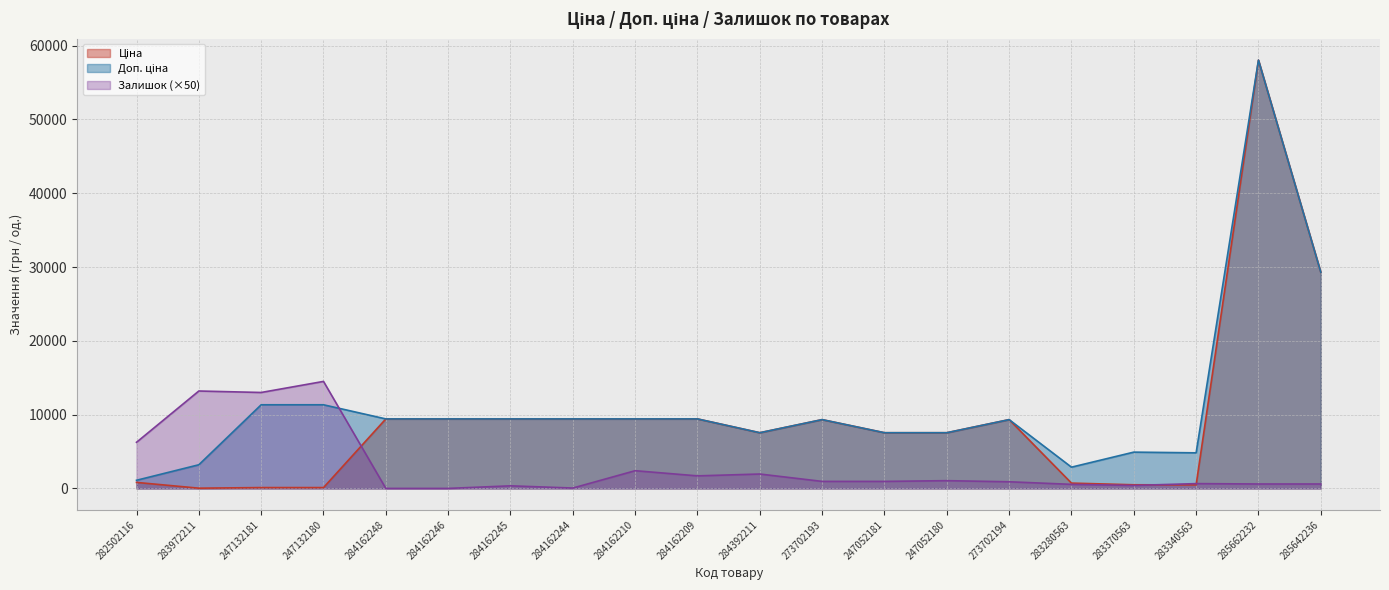

Reading left to right, list all the values displayed in this chart.

Ціна: 282502116=813.0	283972211=32.0	247132181=113.3	247132180=113.3	284162248=9416.9	284162246=9416.9	284162245=9416.9	284162244=9416.9	284162210=9416.9	284162209=9416.9	284392211=7545.9	273702193=9321.4	247052181=7545.9	247052180=7545.9	273702194=9321.4	283280563=719.6	283370563=491.7	283340563=482.1	285662232=58037.0	285642236=29294.9
Доп. ціна: 282502116=1101.8	283972211=3205.0	247132181=11334.0	247132180=11334.0	284162248=9416.9	284162246=9416.9	284162245=9416.9	284162244=9416.9	284162210=9416.9	284162209=9416.9	284392211=7545.9	273702193=9321.4	247052181=7545.9	247052180=7545.9	273702194=9321.4	283280563=2878.5	283370563=4917.4	283340563=4821.4	285662232=58037.0	285642236=29294.9
Залишок: 282502116=6250.0	283972211=13200.0	247132181=13000.0	247132180=14500.0	284162248=0.0	284162246=0.0	284162245=350.0	284162244=50.0	284162210=2400.0	284162209=1700.0	284392211=1950.0	273702193=950.0	247052181=950.0	247052180=1050.0	273702194=900.0	283280563=550.0	283370563=400.0	283340563=650.0	285662232=600.0	285642236=600.0